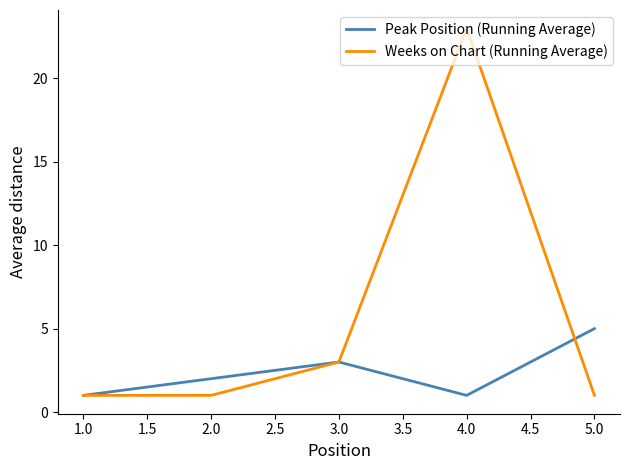

What is the difference between the second highest and second lowest values in the Peak Position (Running Average) series?

2